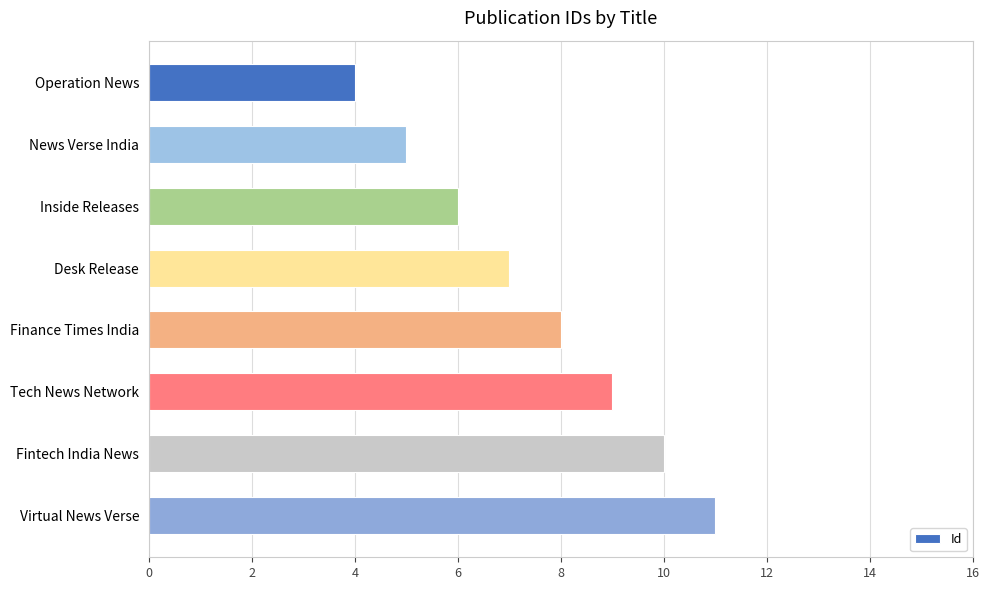

The chart shows a value of 9 at Tech News Network. True or false?

True